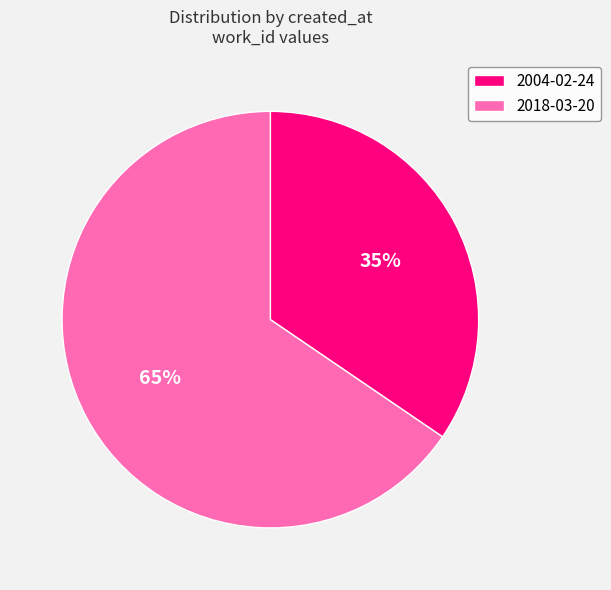

True or false: 2018-03-20 accounts for 55% of the total.

False